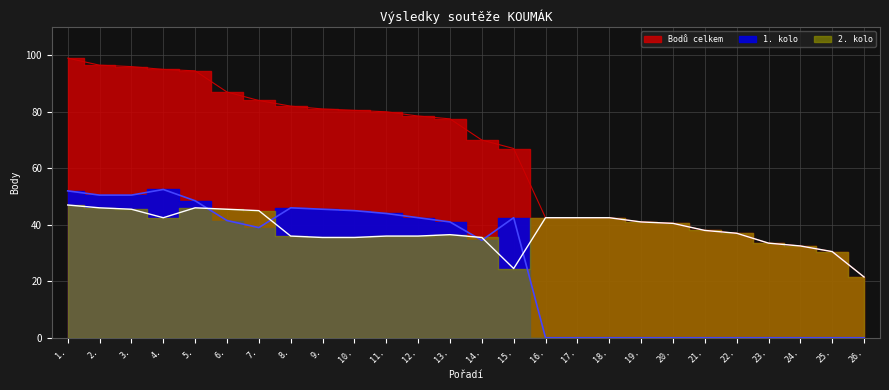

Is the value of Bodů celkem at 5. greater than the value of 2. kolo at 18.?

Yes